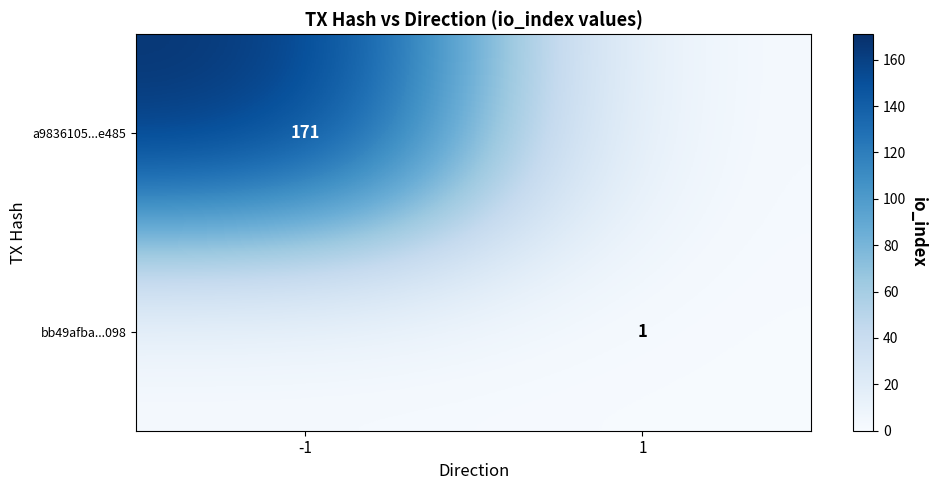

The value of a9836105...e485 at -1 is 171. True or false?

True